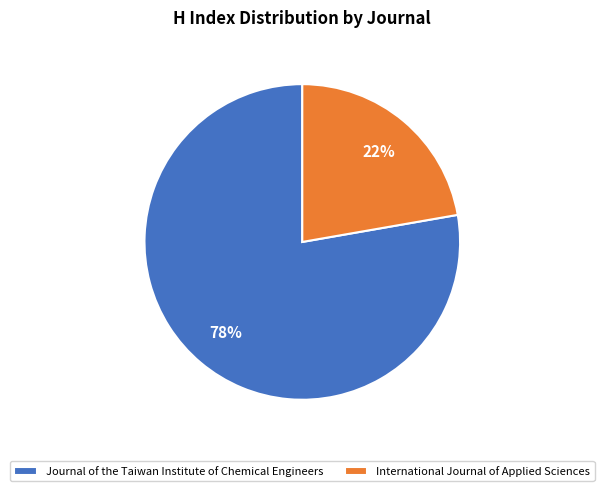

Is the sum of Journal of the Taiwan Institute of Chemical Engineers and International Journal of Applied Sciences greater than half?

Yes